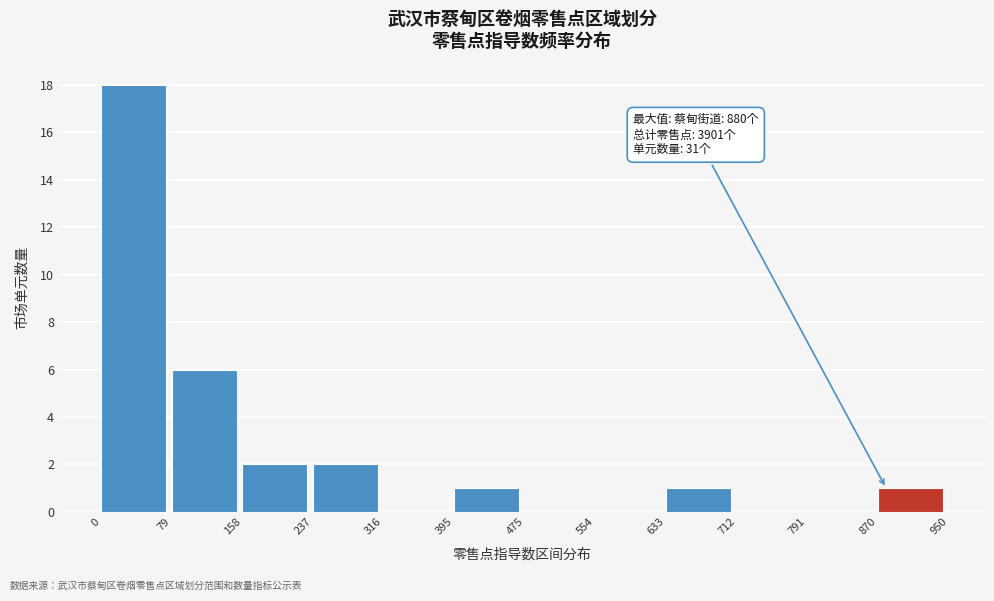

Which range on the x-axis has the tallest bar?

0 to 79